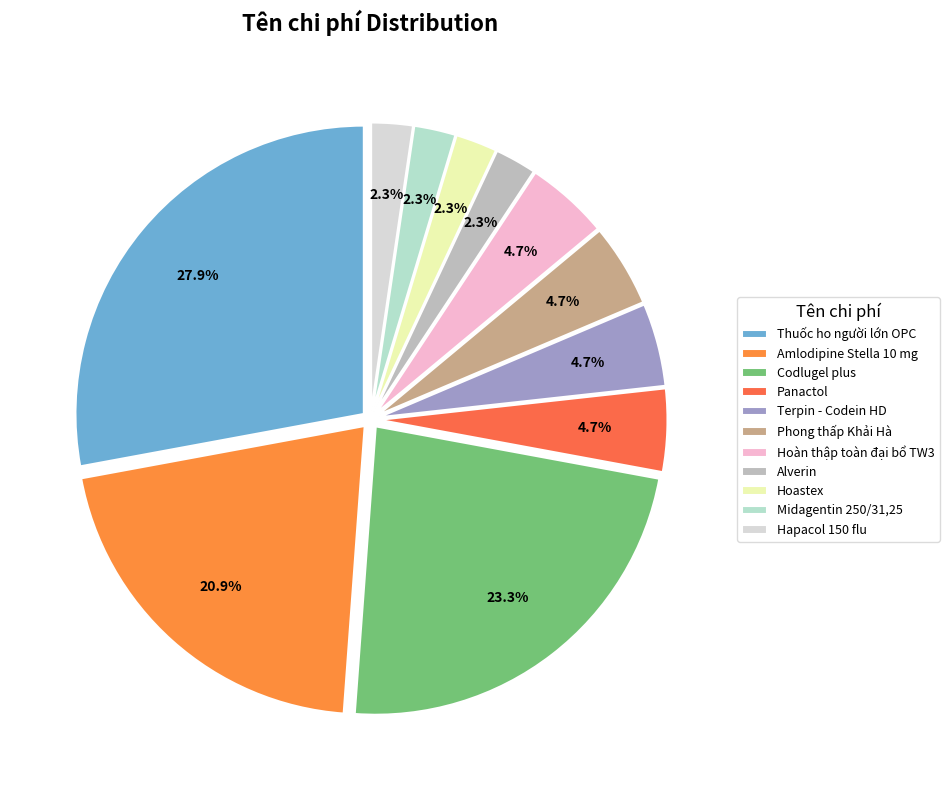

What percentage is the Thuốc ho người lớn OPC slice, to the nearest percent?

28%